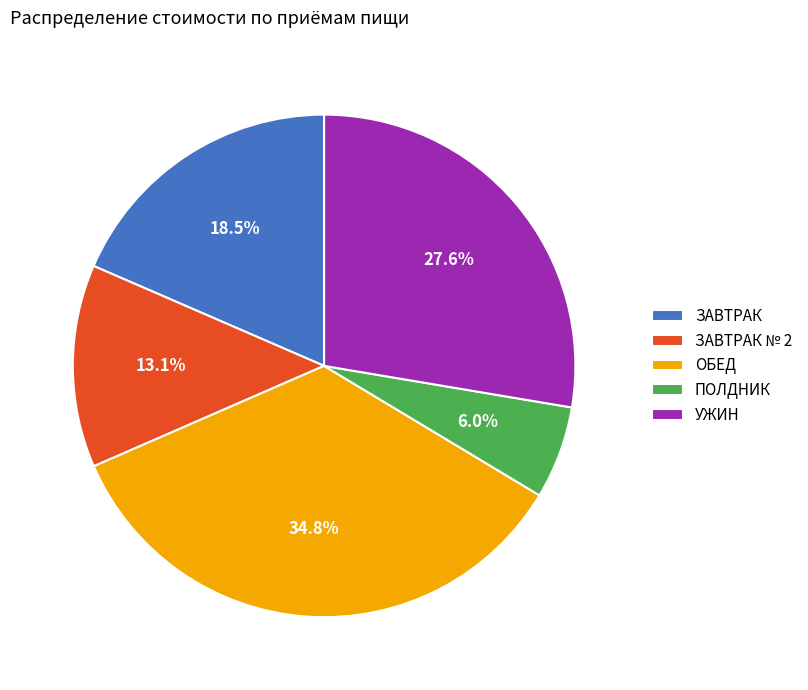

What percentage do ЗАВТРАК and ОБЕД together represent?

53.3%